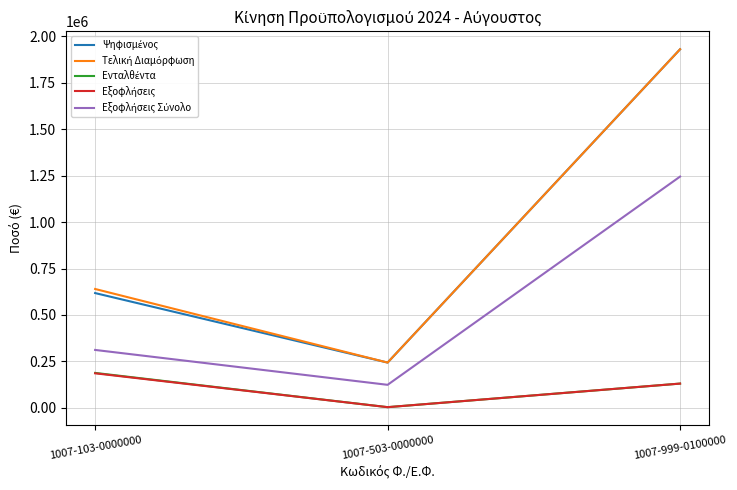

What is the total value across all series at 1007-999-0100000?

5366732.3